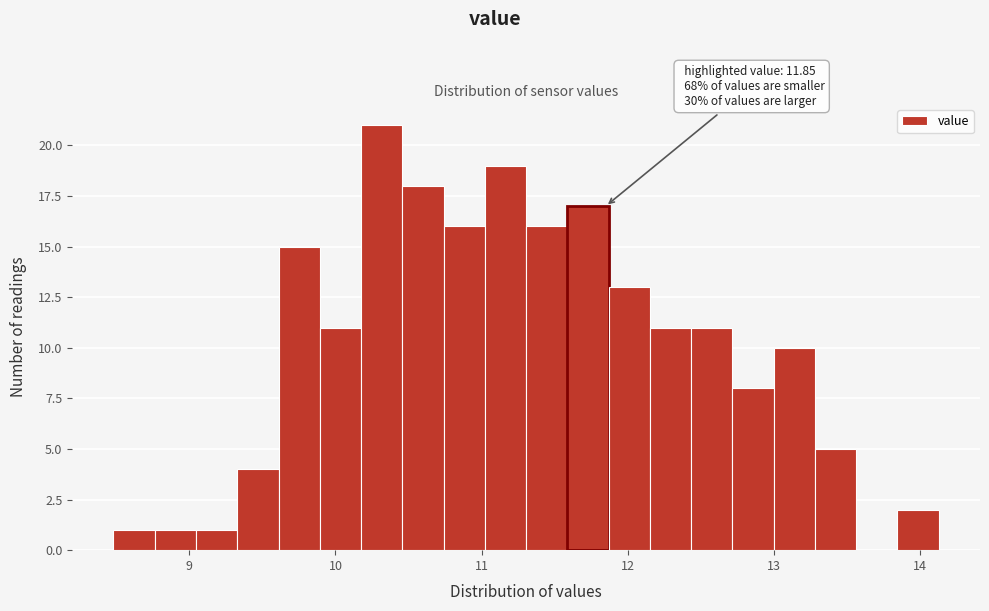

Around what value on the x-axis is the tallest bar? Give the approximate position of its centre, as read against the axis.

10.3